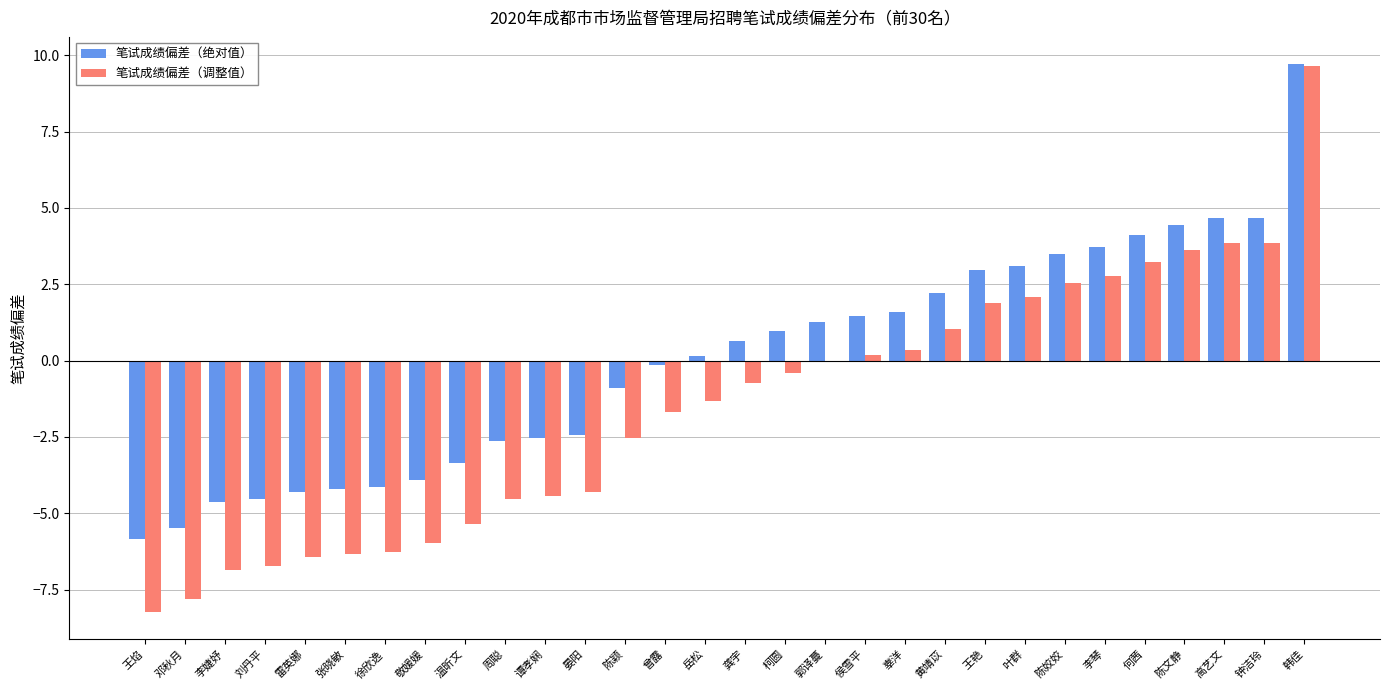

Are the bars horizontal?

No